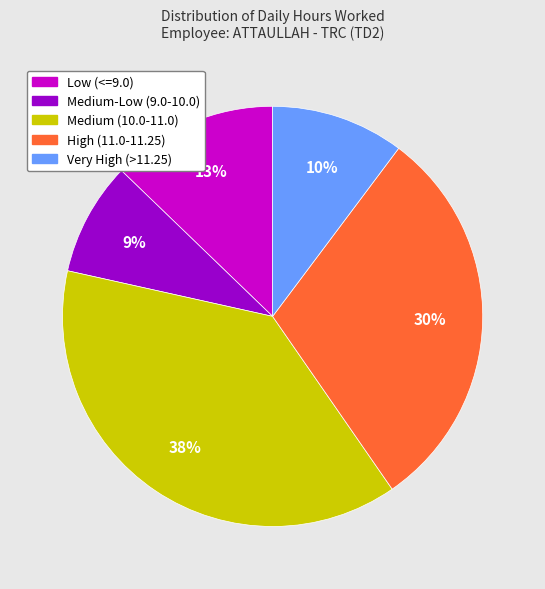

To the nearest percent, what is the average slice percentage?

20%